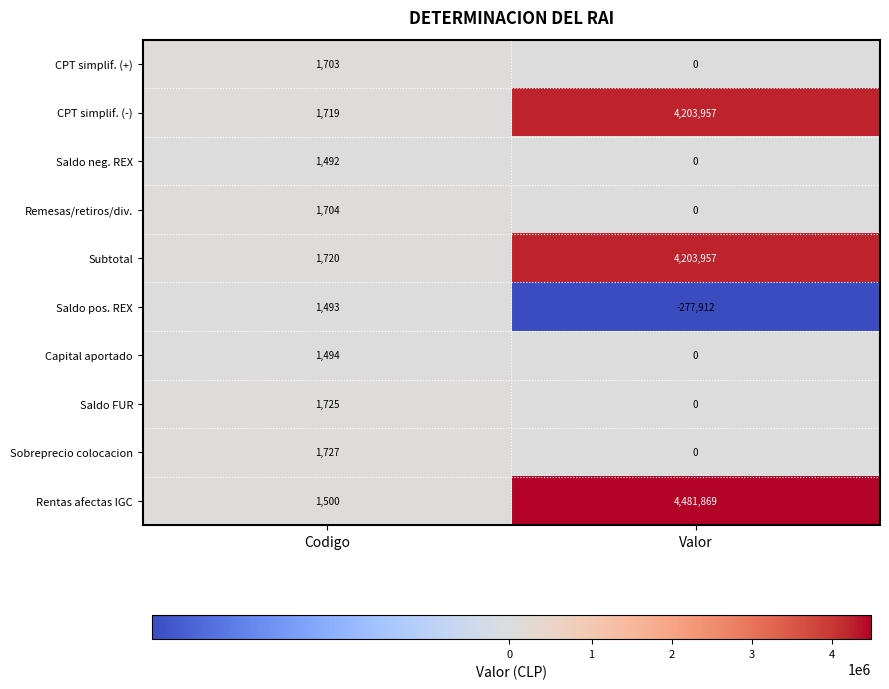

At which category is the sum across all series the highest?

Valor